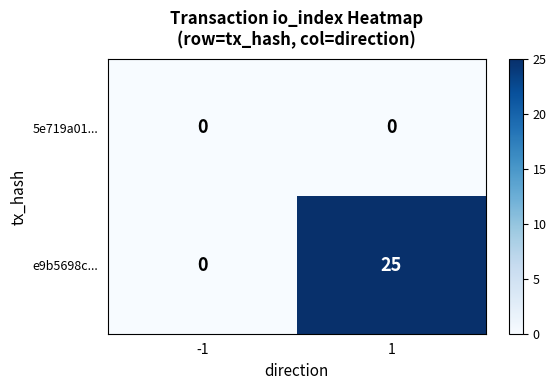

Reading left to right, transcribe all the data shown in this chart.

5e719a01...: -1=0	1=0
e9b5698c...: -1=0	1=25